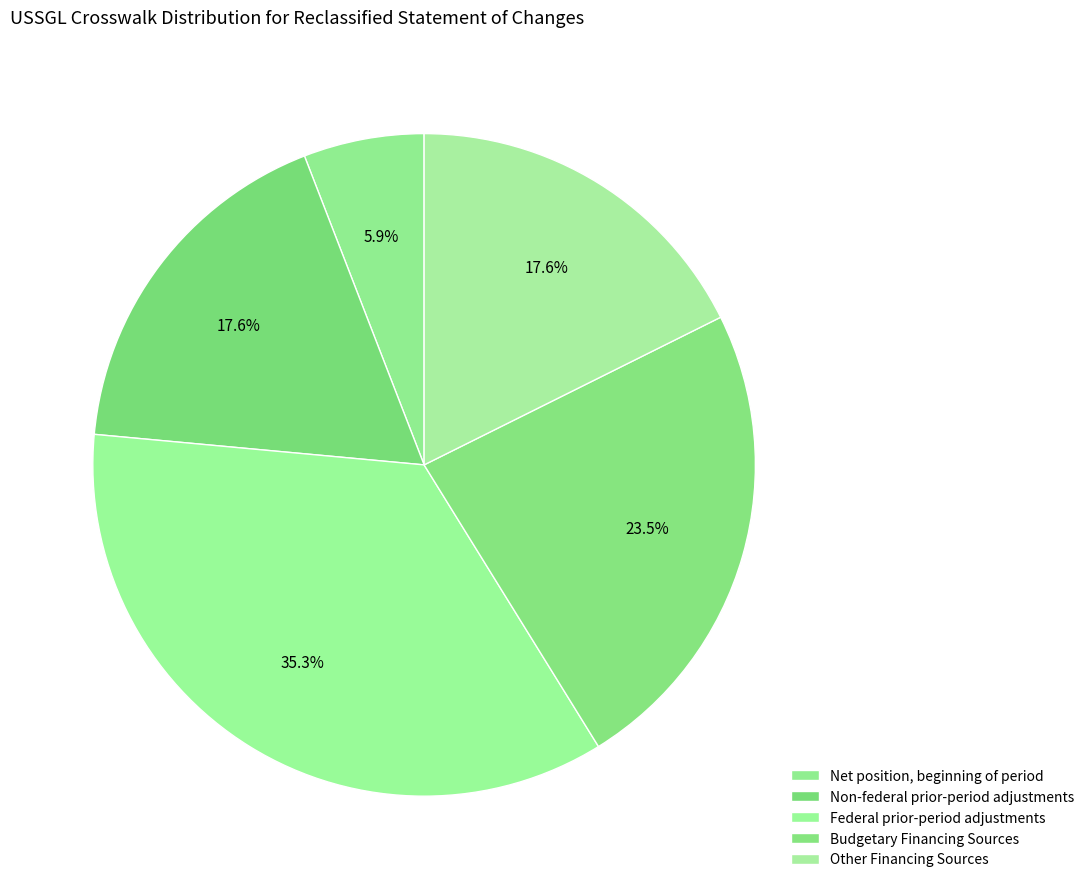

Between Budgetary Financing Sources and Non-federal prior-period adjustments, which is larger?

Budgetary Financing Sources